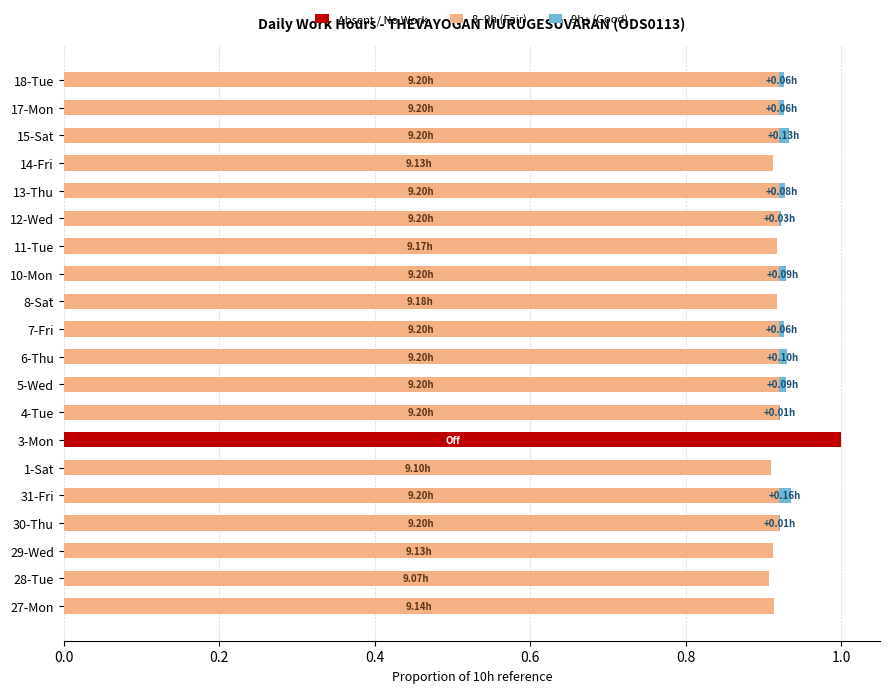

At which category is the sum across all series the highest?

3-Mon